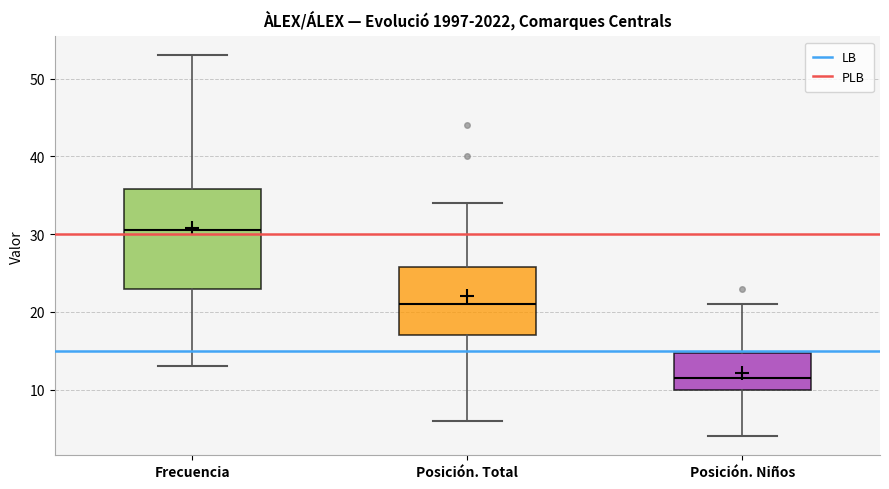

Which box has the highest median line?

Frecuencia